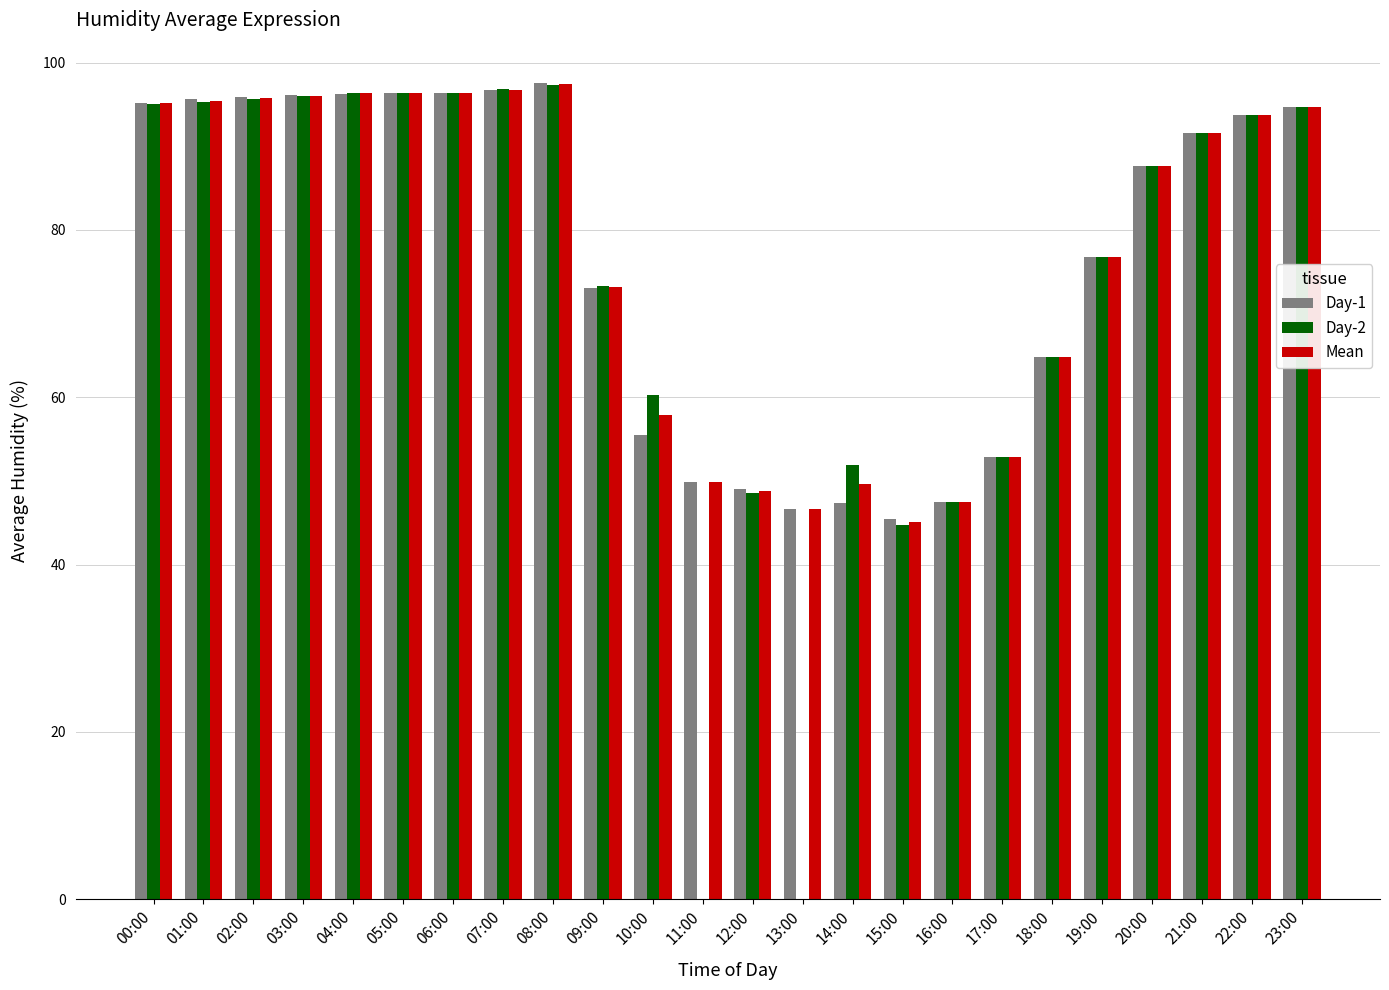

Which series changed the most between 08:00 and 11:00?

Day-2